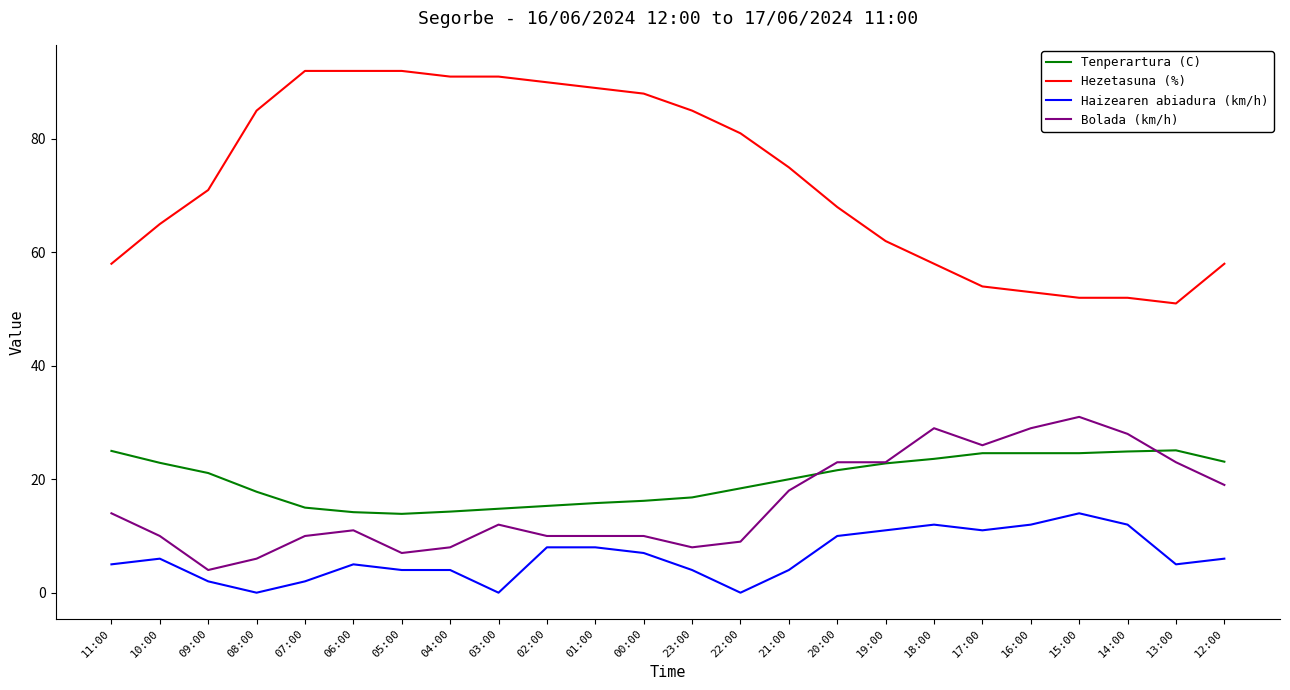

True or false: Haizearen abiadura (km/h) and Bolada (km/h) cross at least once.

False